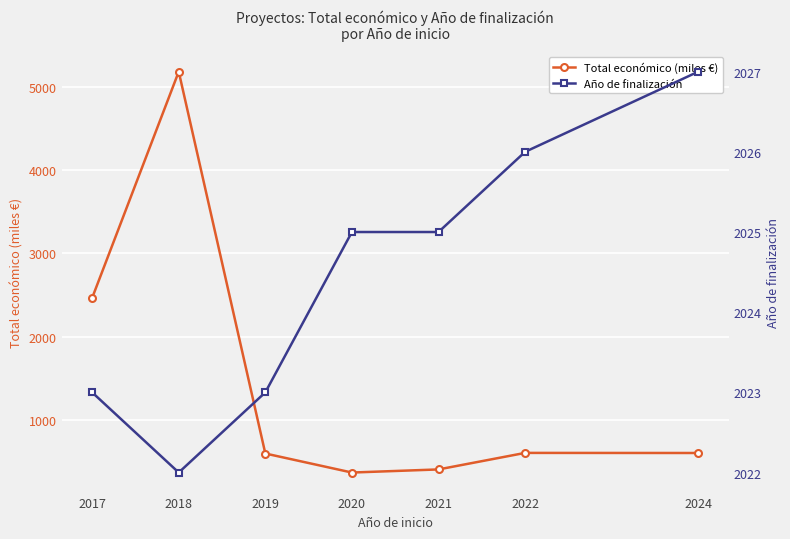

Where is Año de finalización nearest to the value 2024?

2017